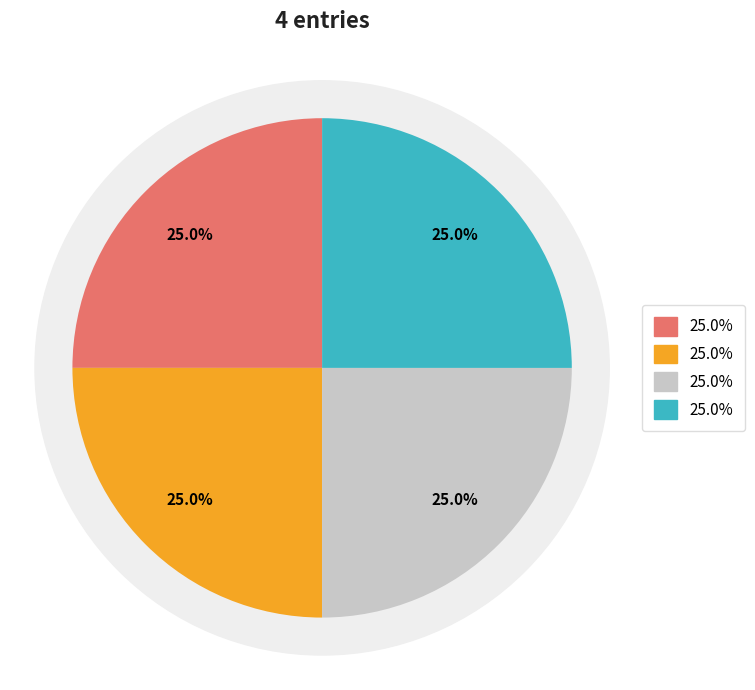

Does 22800 account for over 50% of the chart?

No